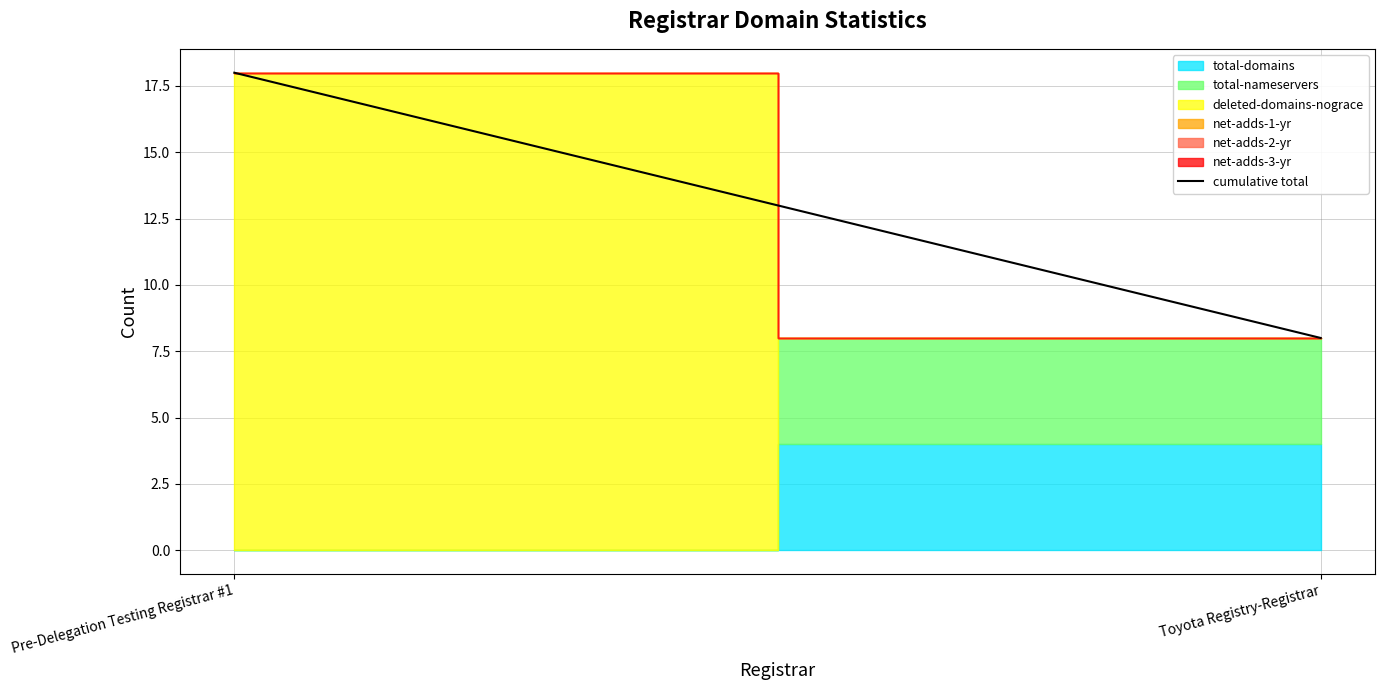

What is the change in value from Pre-Delegation Testing Registrar #1 to Toyota Registry-Registrar?

-10